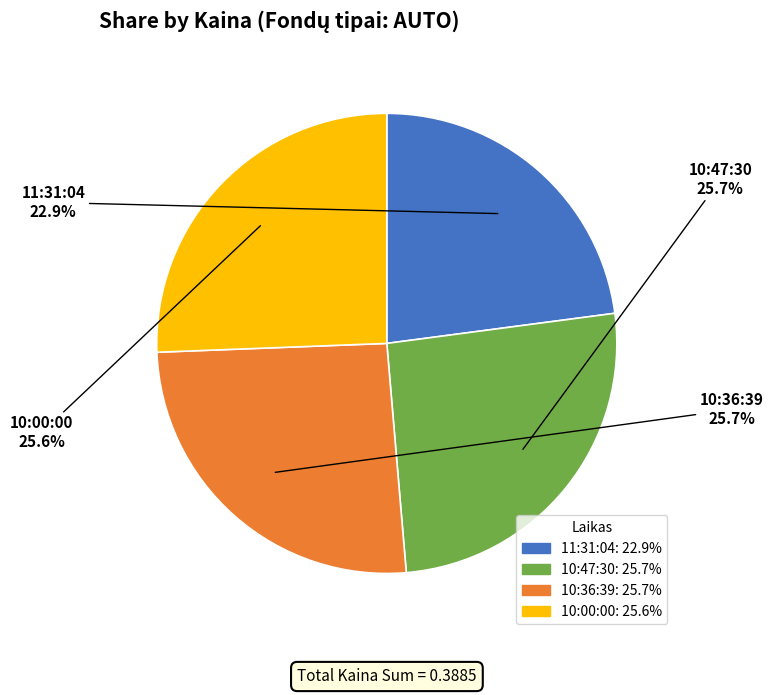

What is the smallest slice in the pie chart?

11:31:04